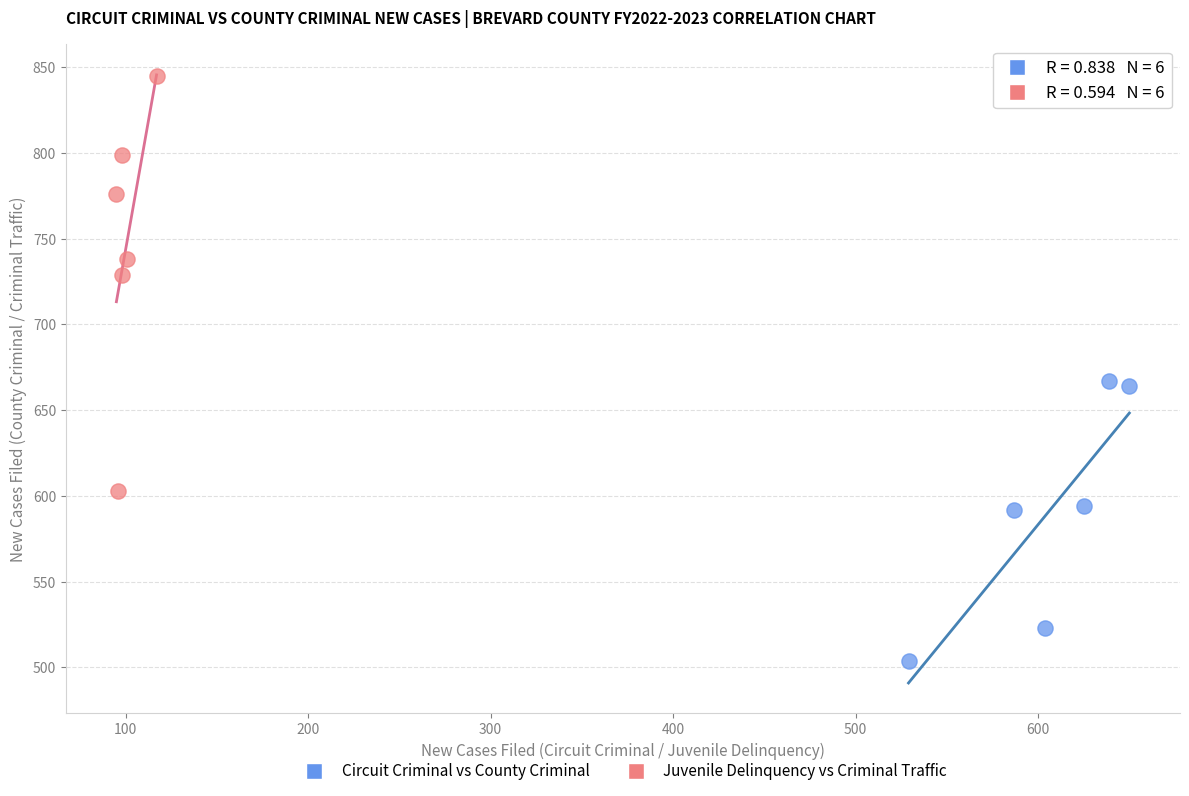

Which series reaches the maximum Y coordinate?

Juvenile Delinquency vs Criminal Traffic